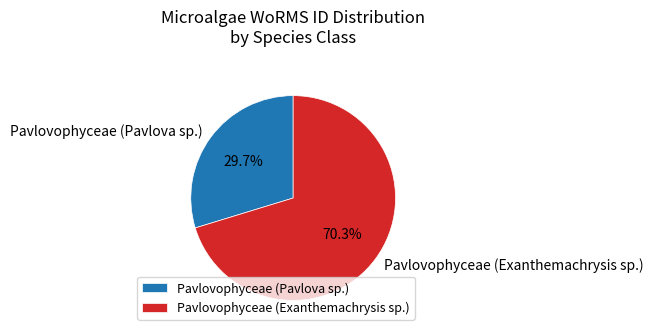

Between Pavlovophyceae (Exanthemachrysis sp.) and Pavlovophyceae (Pavlova sp.), which is larger?

Pavlovophyceae (Exanthemachrysis sp.)